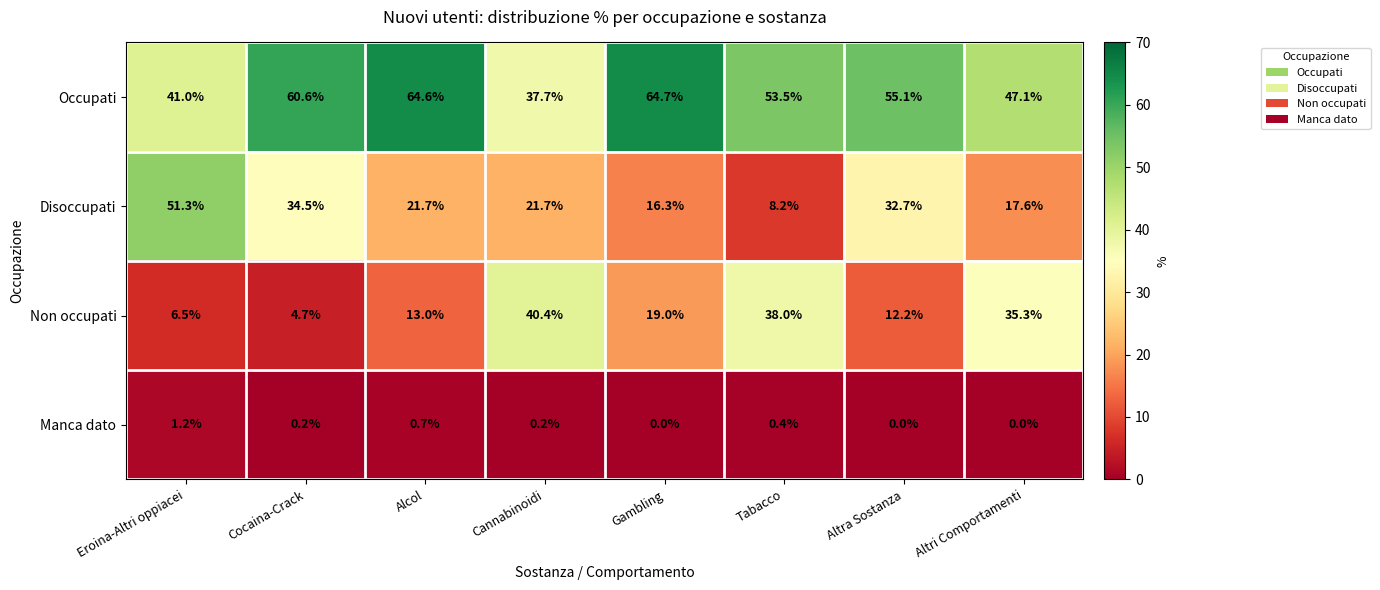

What is the difference between the highest and lowest values at Eroina-Altri oppiacei?

50.1